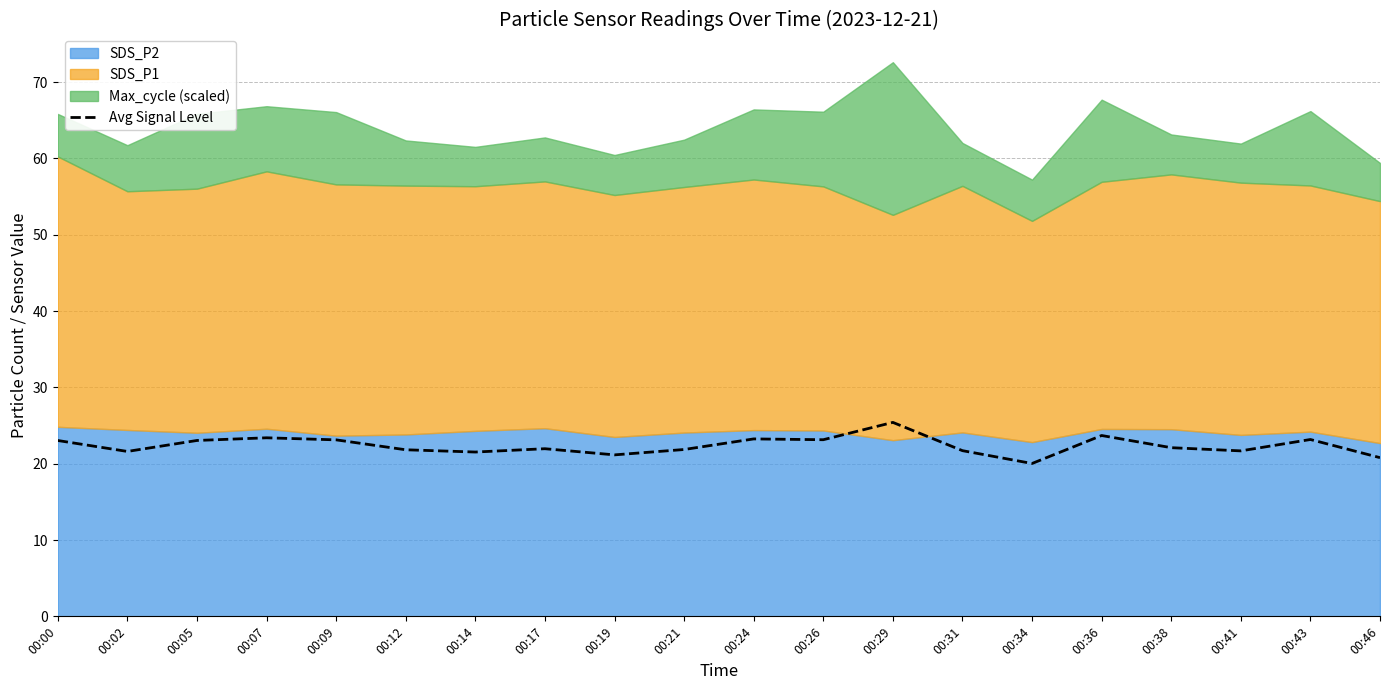

Does the chart have visible grid lines?

Yes